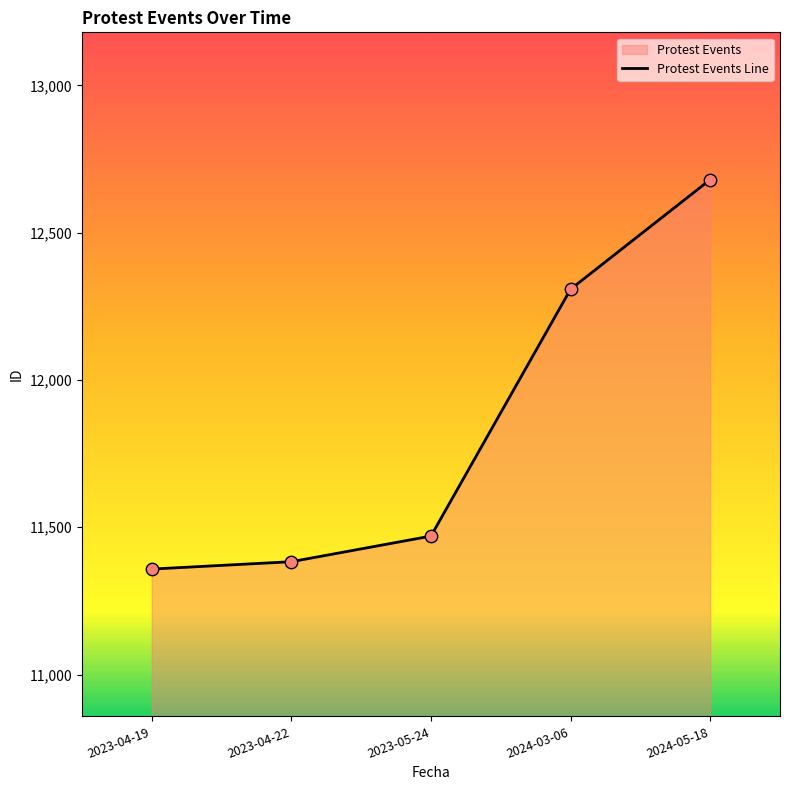

What is the change in value from 2023-04-19 to 2023-04-22?

+25